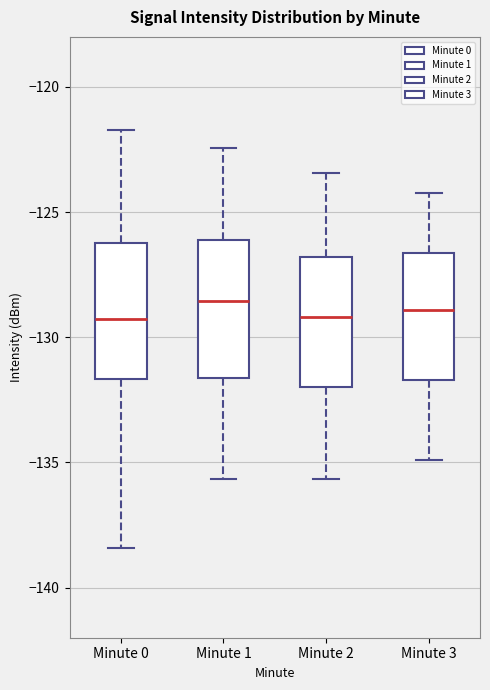

Where is the upper edge of the box for Minute 2 on the y-axis? The values are not printed on the chart, so give them approximately, as read against the axis.

-127.0